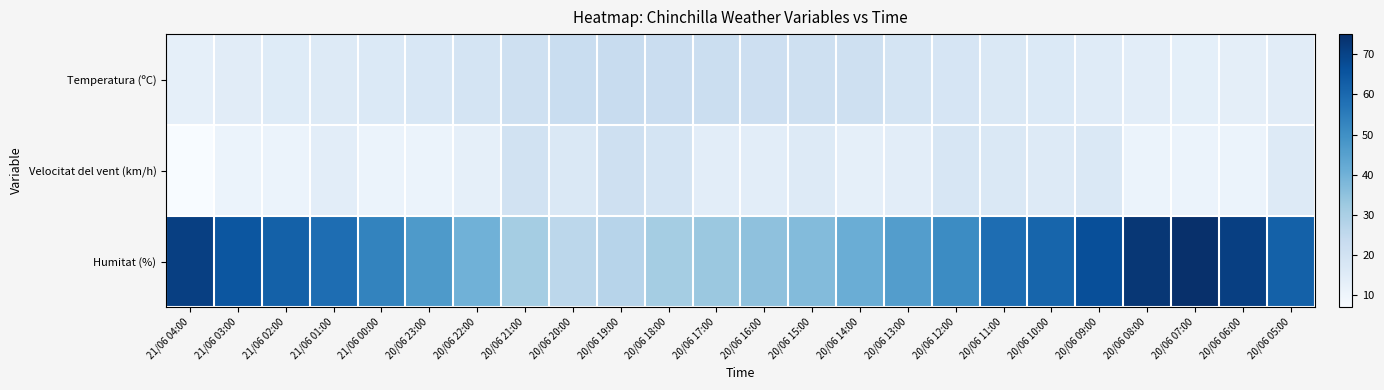

At 20/06 17:00, list the series in order from smallest to largest.

Velocitat del vent (km/h), Temperatura (ºC), Humitat (%)